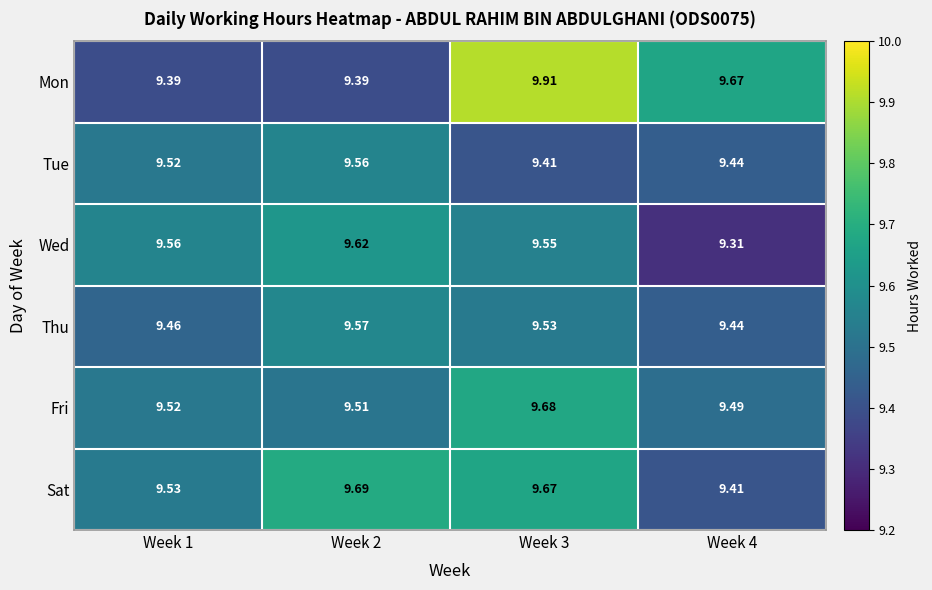

Rank the series by their maximum value, from lowest to highest.

Tue, Thu, Wed, Fri, Sat, Mon